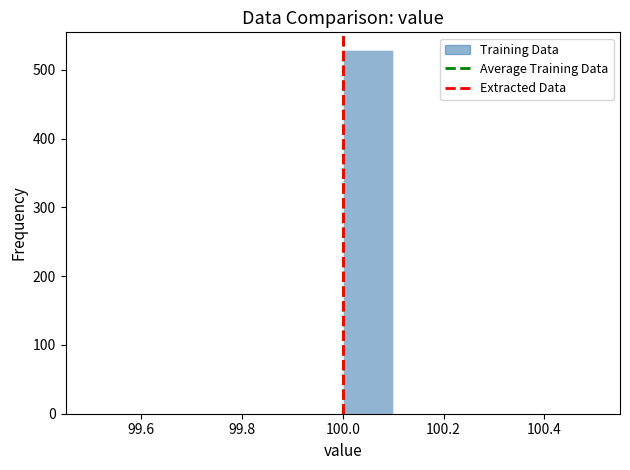

Reading left to right, list every bar in this chart as the range it spans on the x-axis followed by its height. The values are not printed on the chart, so give them approximately, as read against the axis.

99.5 to 99.6: 0
99.6 to 99.7: 0
99.7 to 99.8: 0
99.8 to 99.9: 0
99.9 to 100.0: 0
100.0 to 100.1: 530
100.1 to 100.2: 0
100.2 to 100.3: 0
100.3 to 100.4: 0
100.4 to 100.5: 0